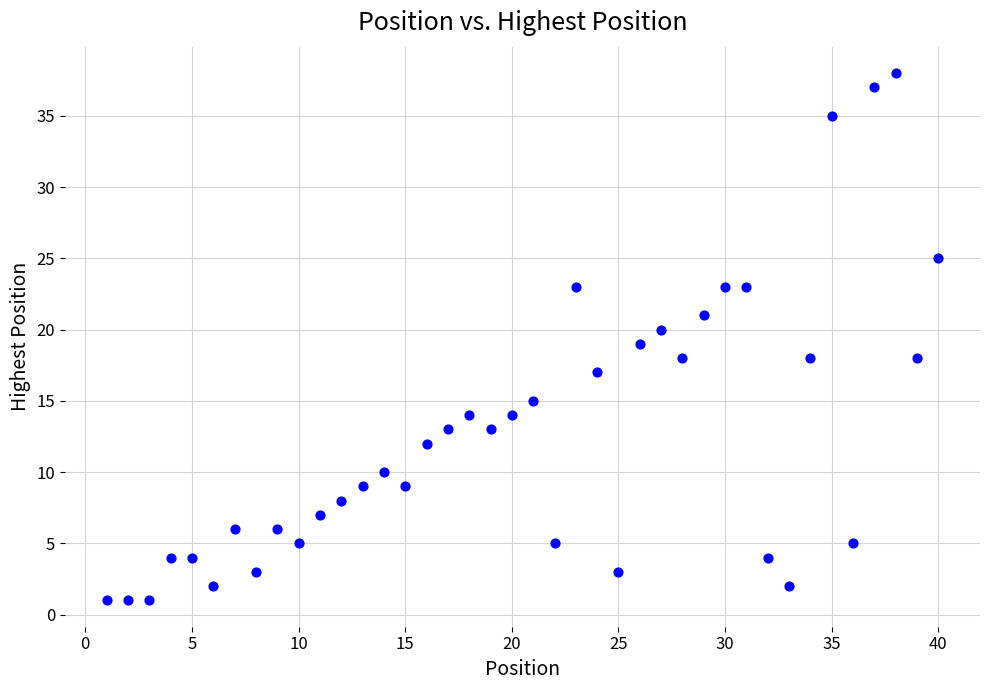

What is the range of Y values (max minus min)?

37